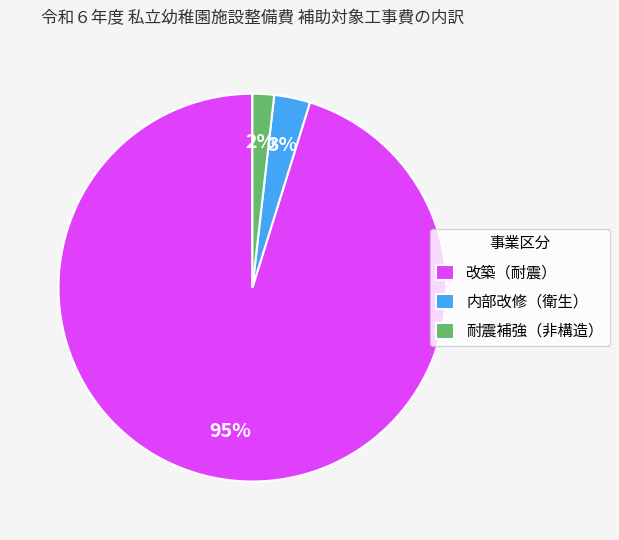

How many segments does this pie chart have?

3